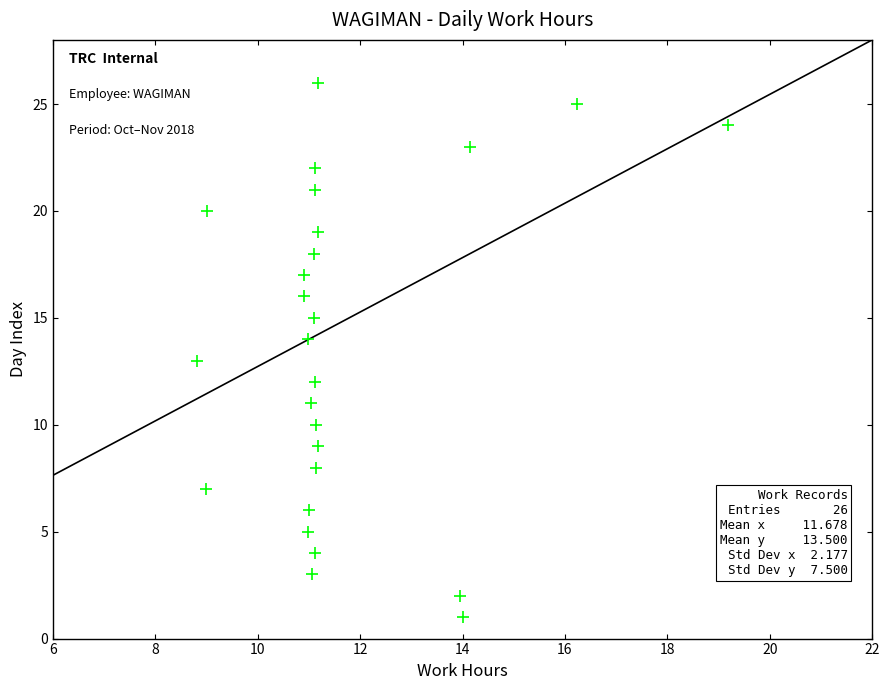

How many data points are displayed?

26